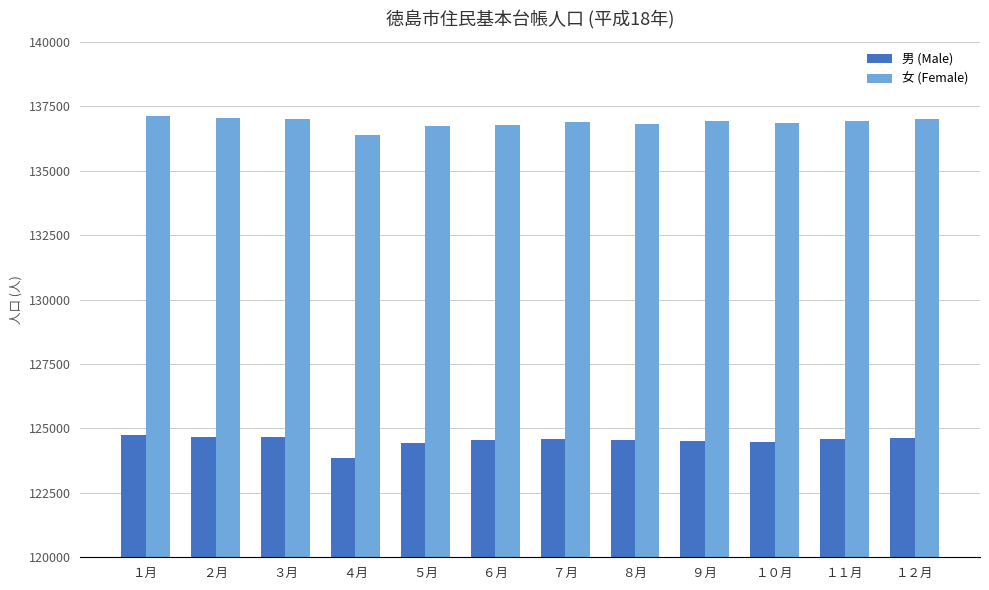

Which series has the largest total across all categories?

女 (Female)